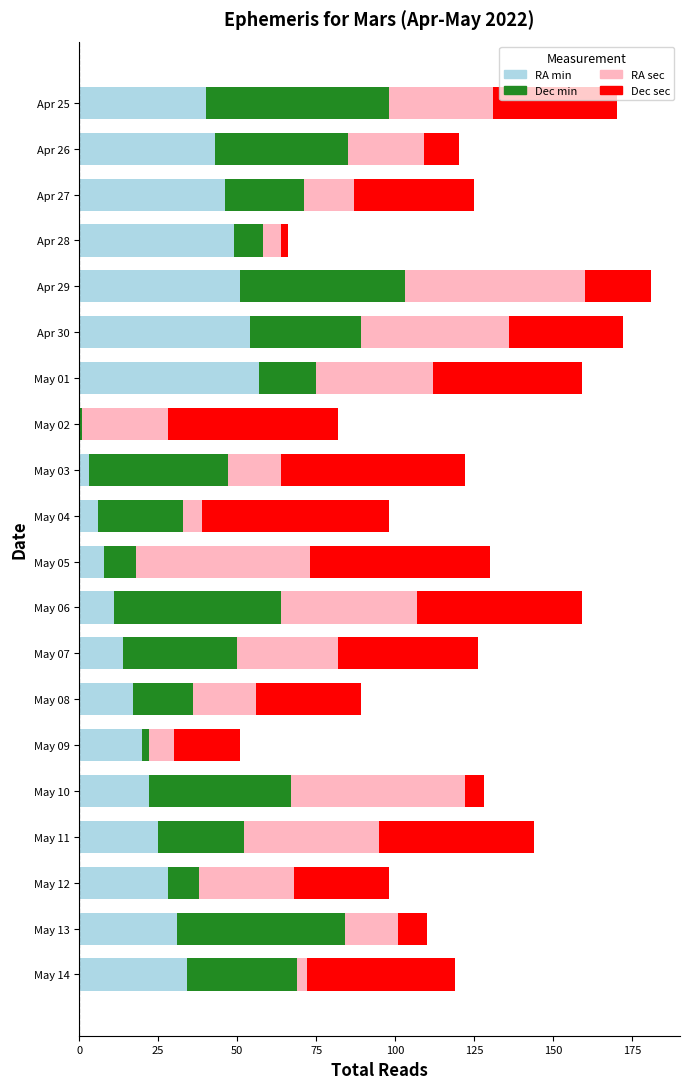

What is the sum of all RA min values?

559